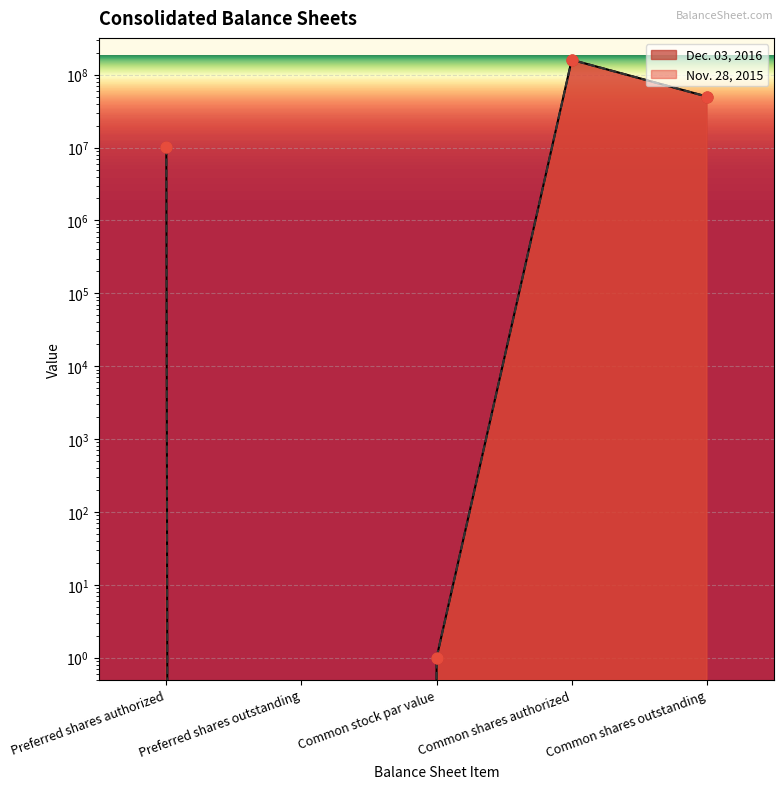

At which category is the sum across all series the highest?

Common shares authorized